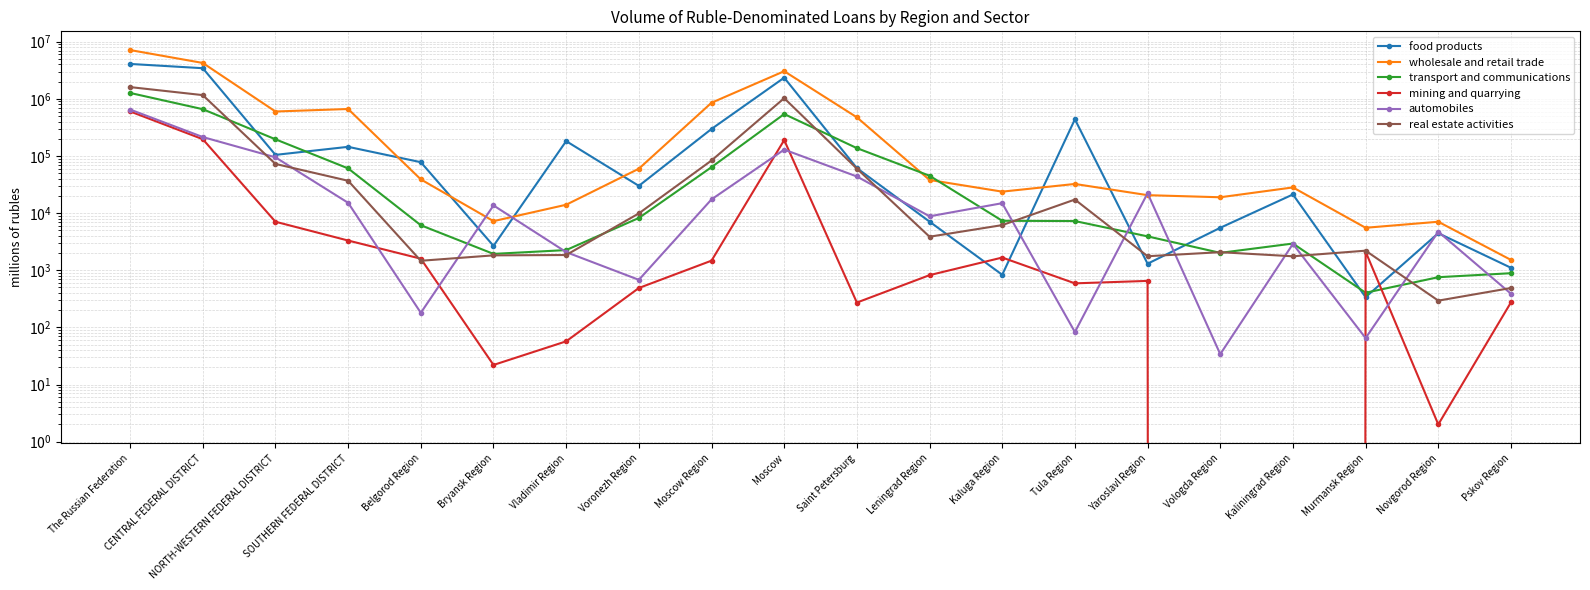

What is the label of the 19th point from the right?

CENTRAL FEDERAL DISTRICT